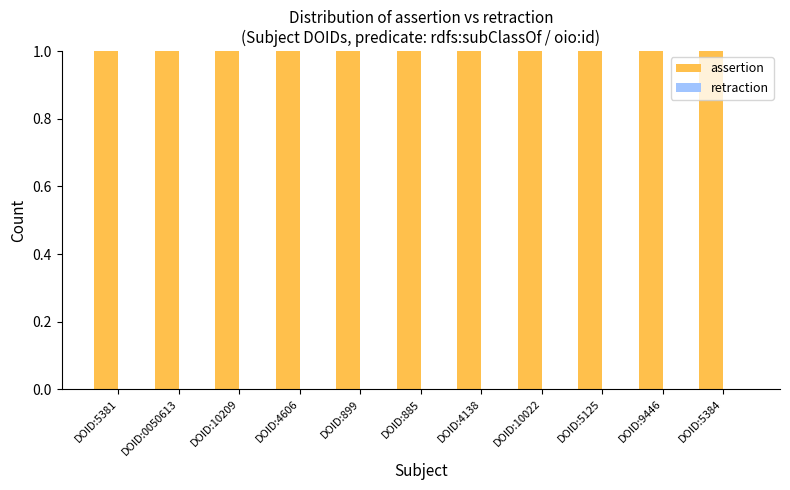

What are all the series names shown in the legend?

assertion, retraction